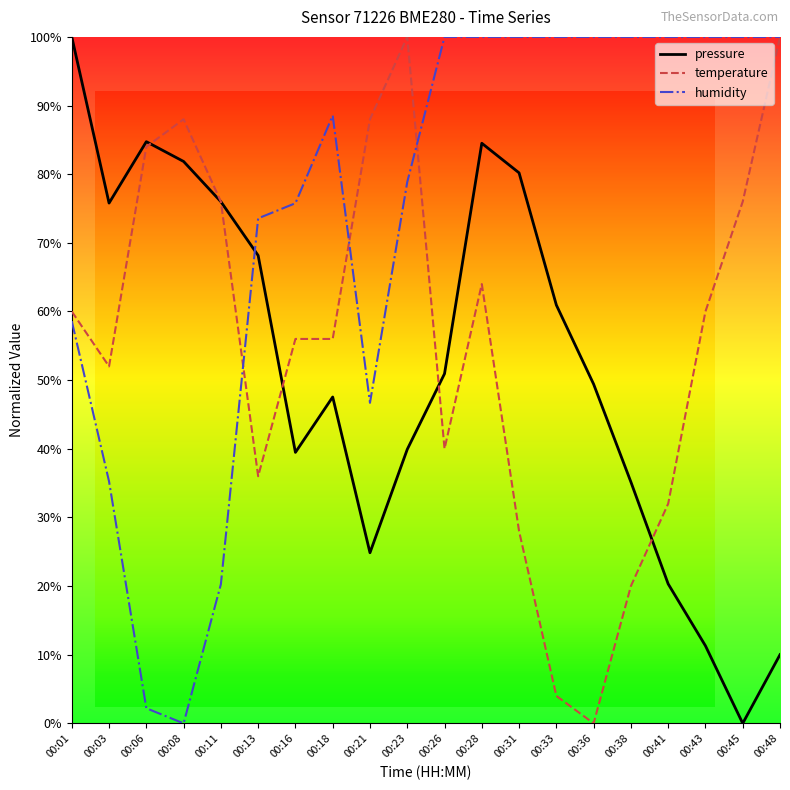

What is the sum of all temperature values?

1120.0